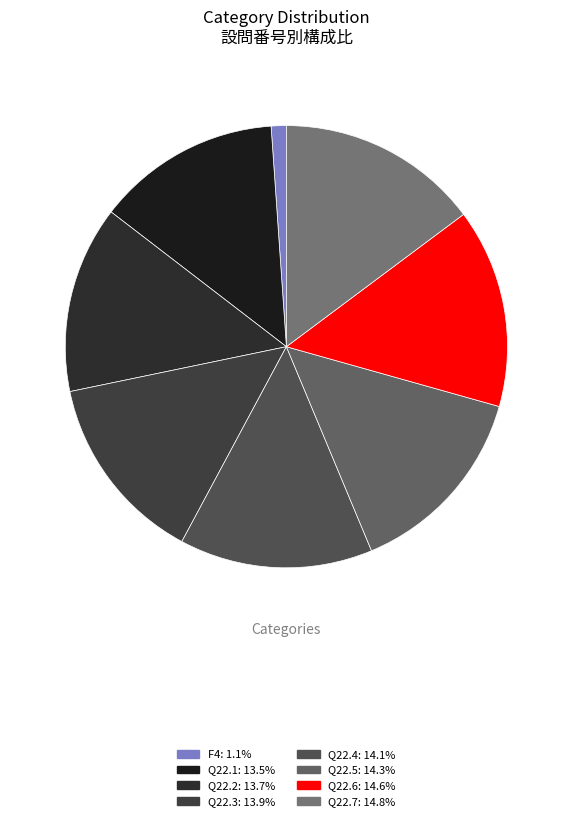

What percentage do Q22.3 and Q22.4 together represent?

28.0%